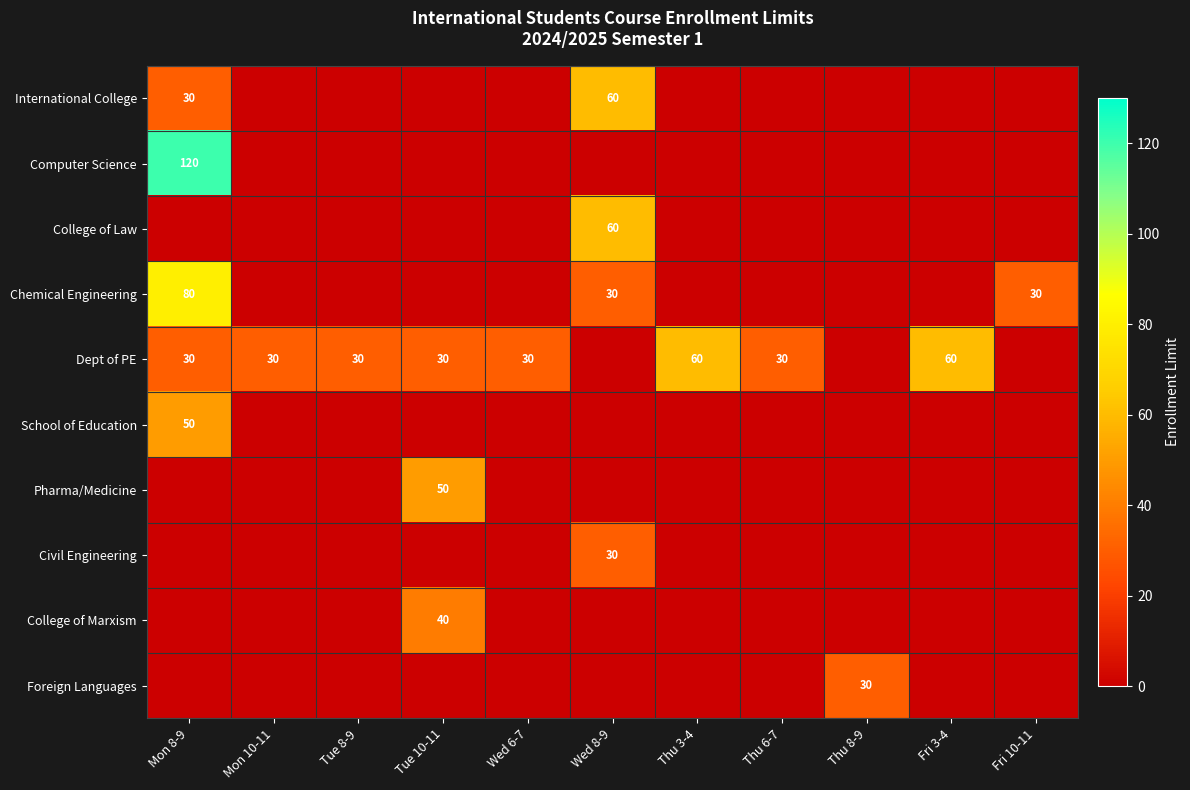

What is the average value of the Pharma/Medicine series?

5